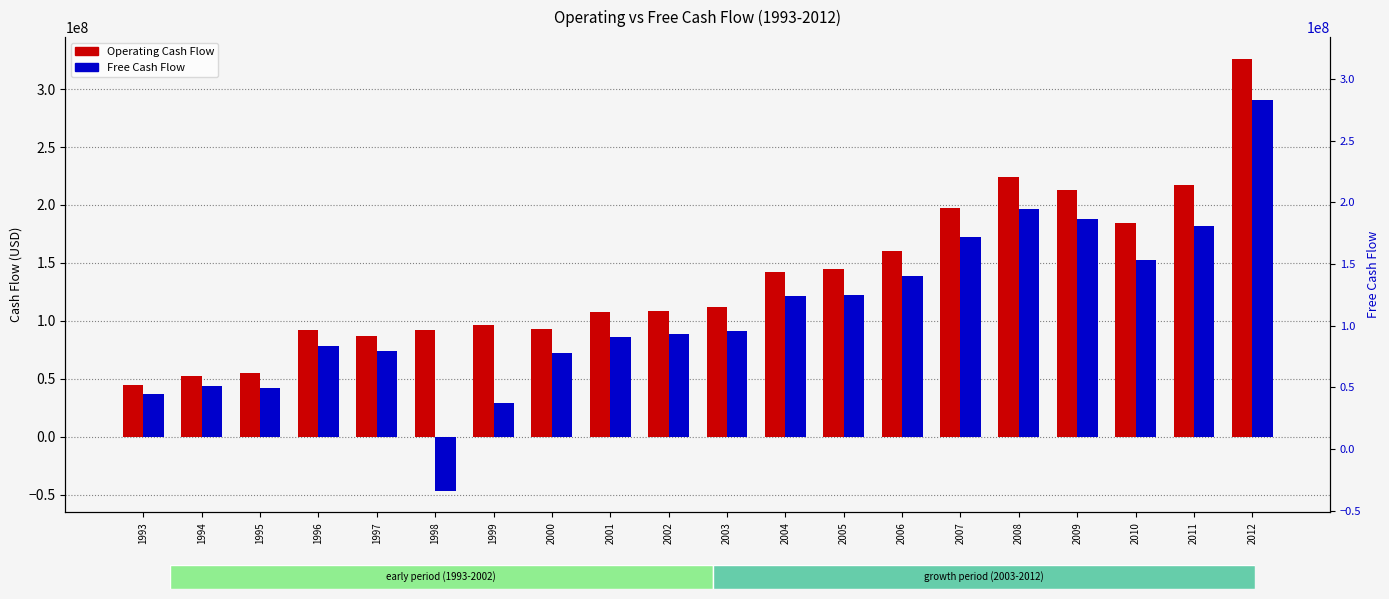

Which series has the widest spread of values?

Free Cash Flow